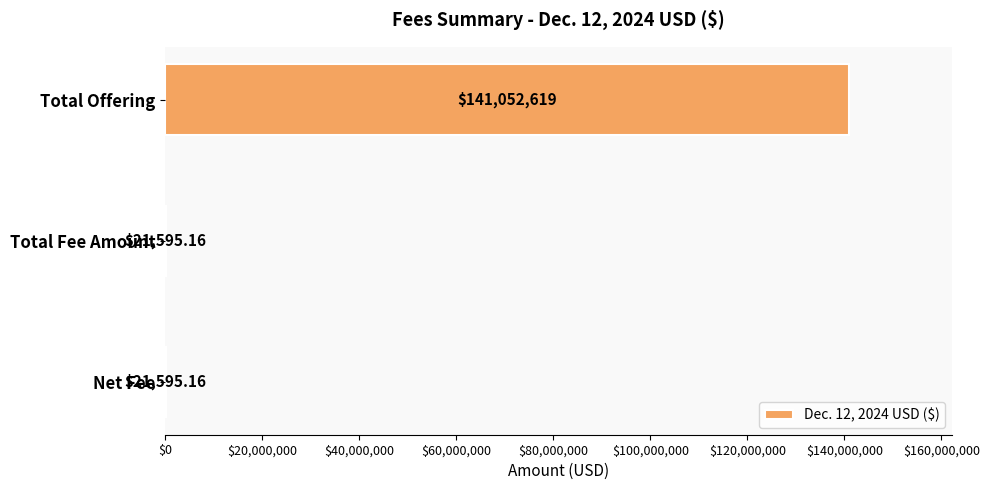

What is the sum of all values?

141095809.3